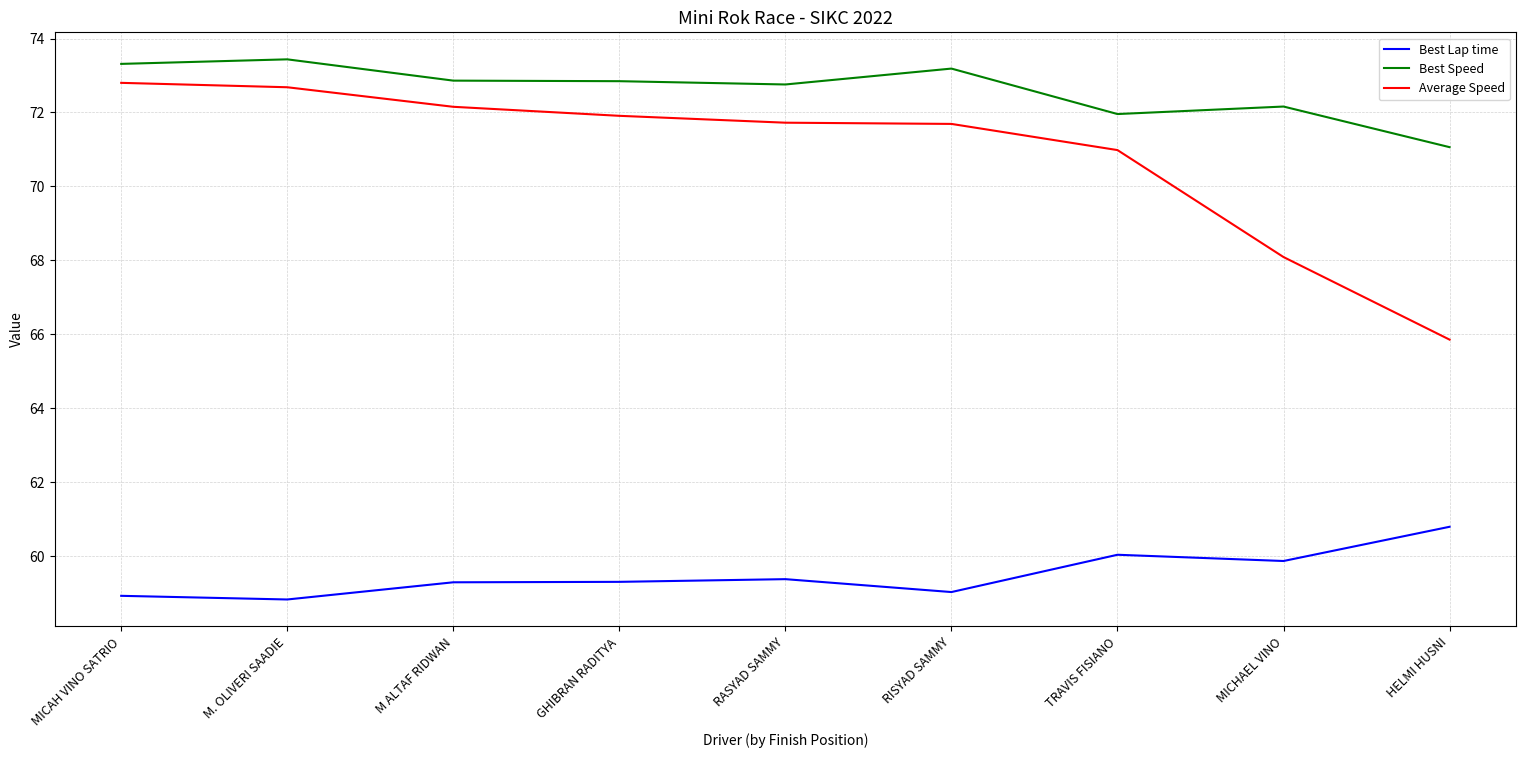

Is the value of Average Speed at TRAVIS FISIANO greater than the value of Best Lap time at M ALTAF RIDWAN?

Yes